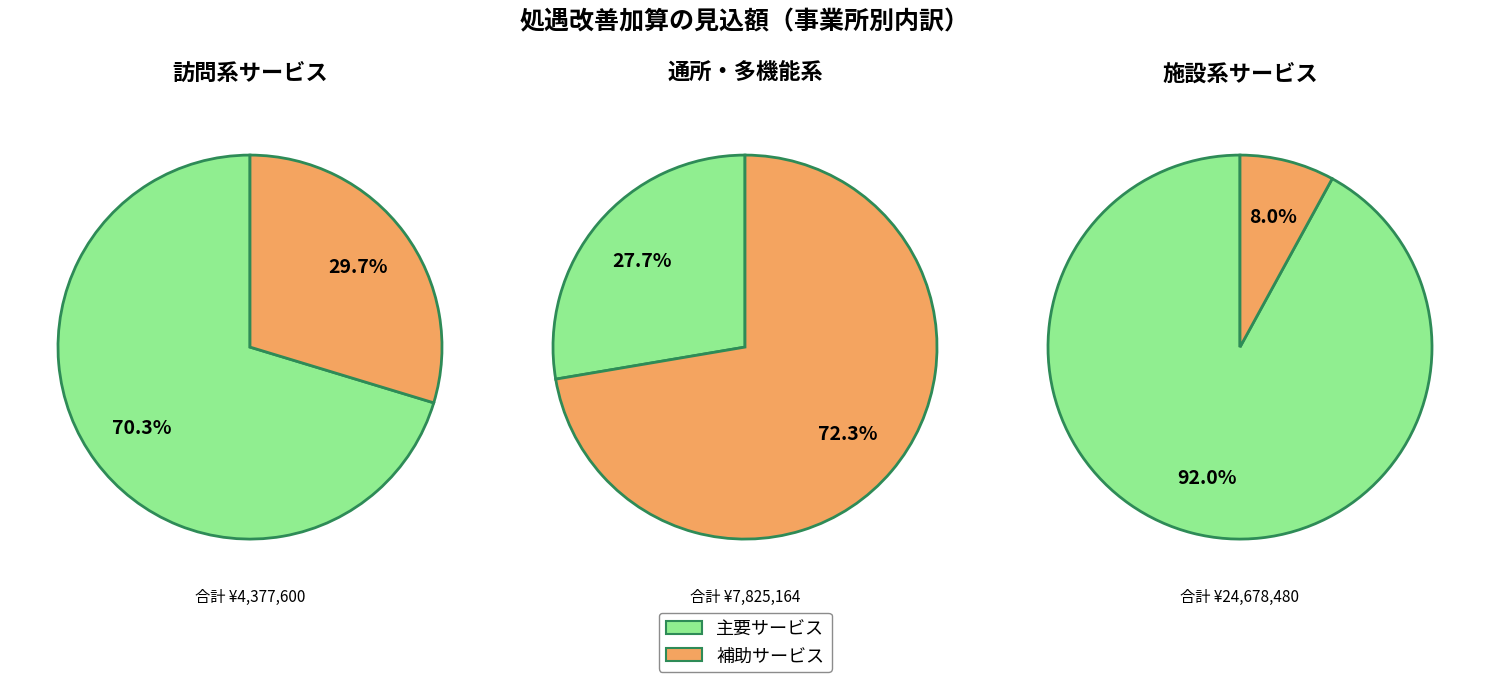

Count the number of slices in the pie.

6